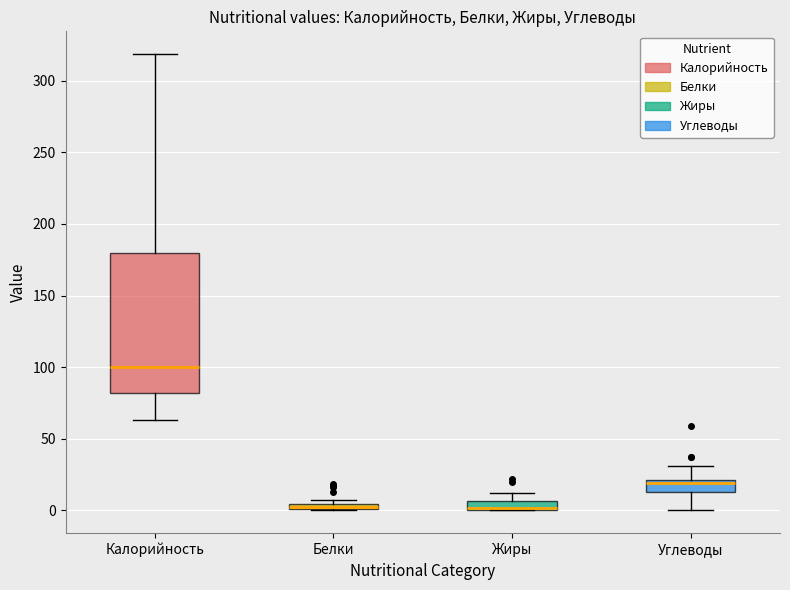

Where does the lower whisker of the box for Калорийность end on the y-axis? The values are not printed on the chart, so give them approximately, as read against the axis.

65